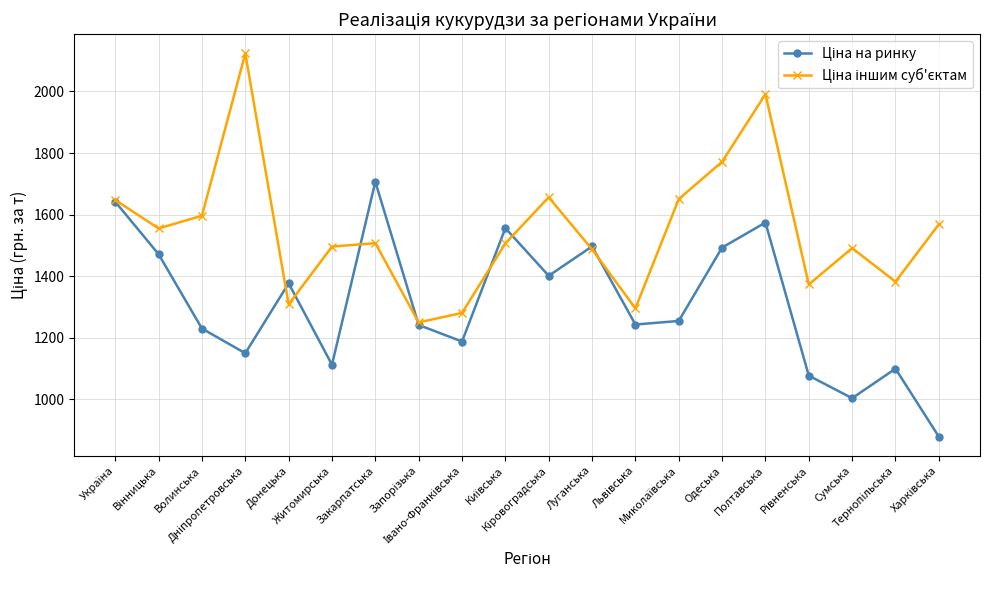

What is the greatest value displayed?

2123.5